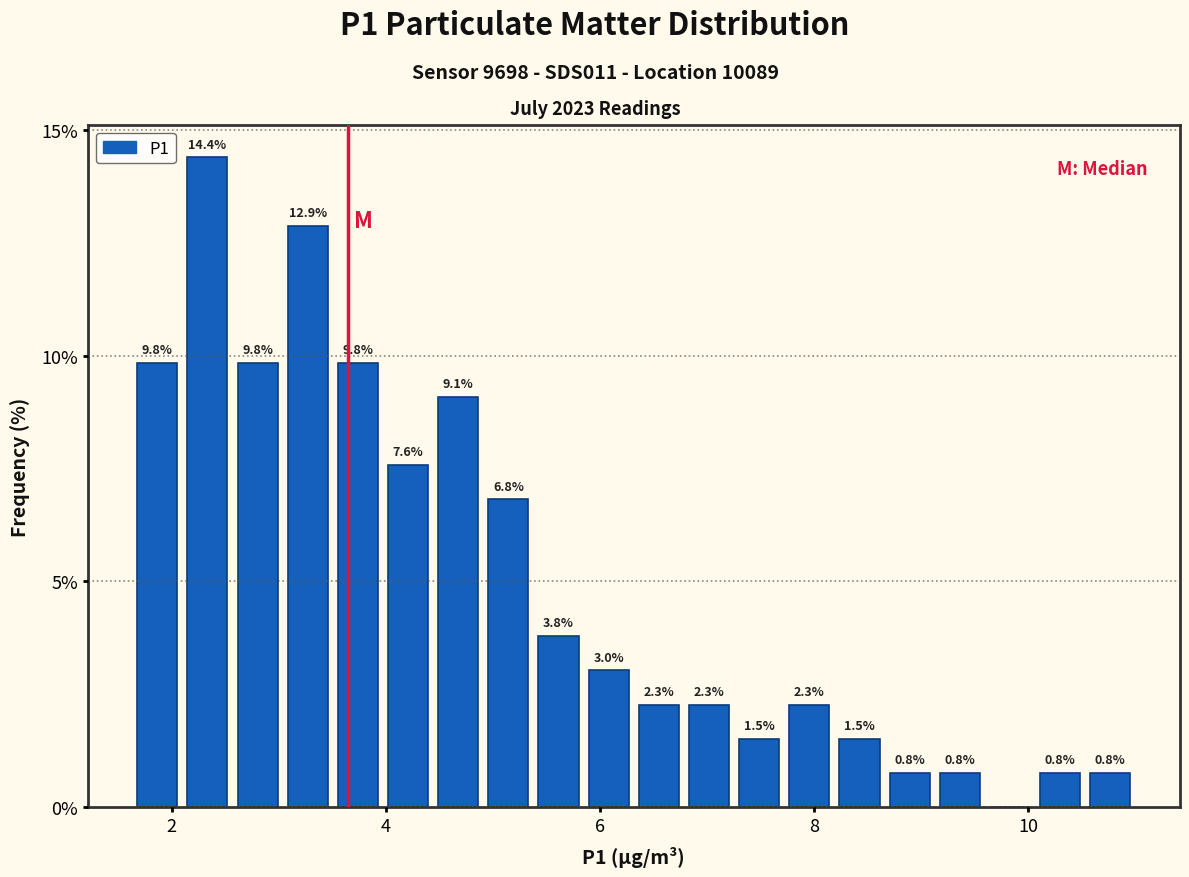

Read against the x-axis, roughly where is the centre of the tallest bar?

2.4